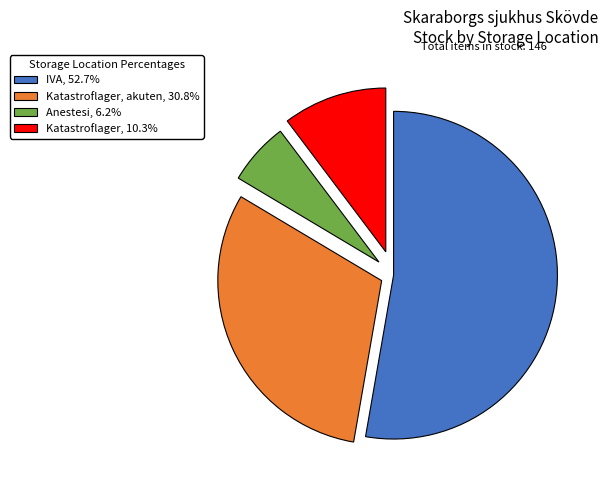

Combined, do IVA, 52.7% and Katastroflager, 10.3% account for over 50%?

Yes